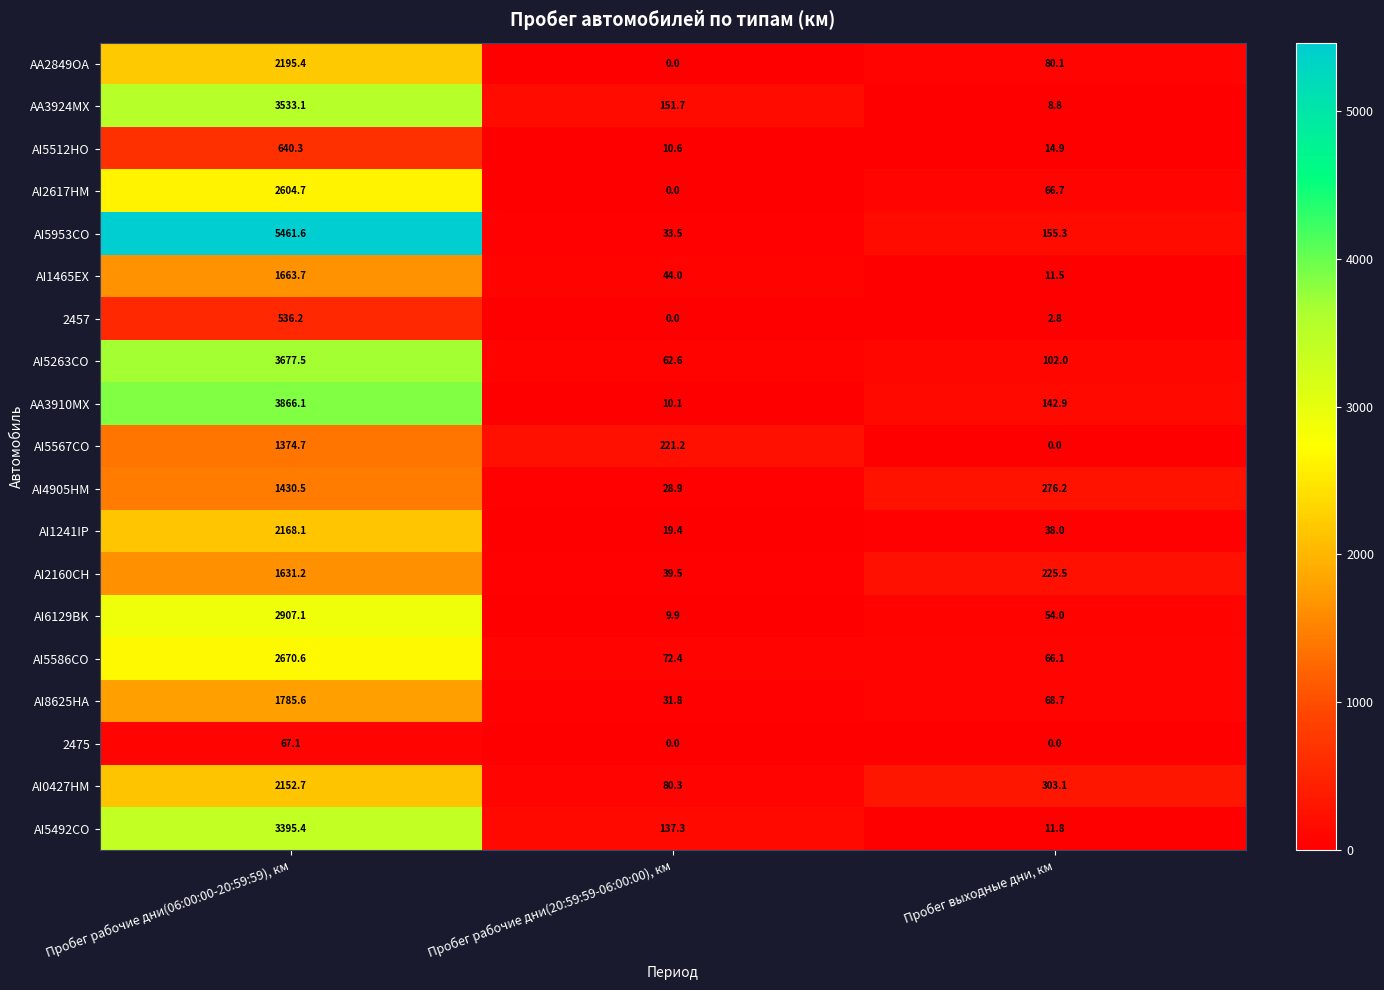

What is the maximum value shown in the chart?

5461.6